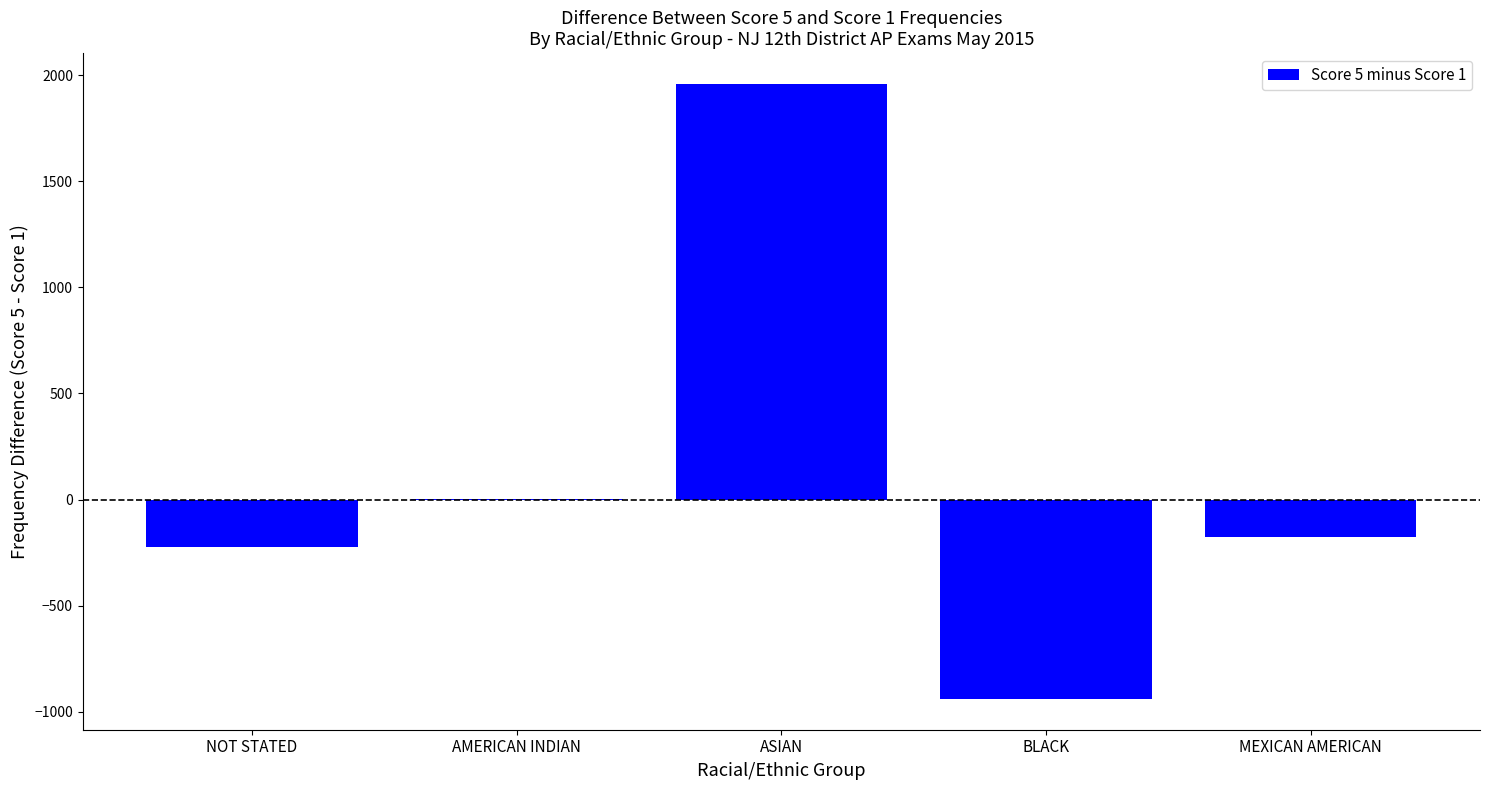

The value at ASIAN is 1959. True or false?

True